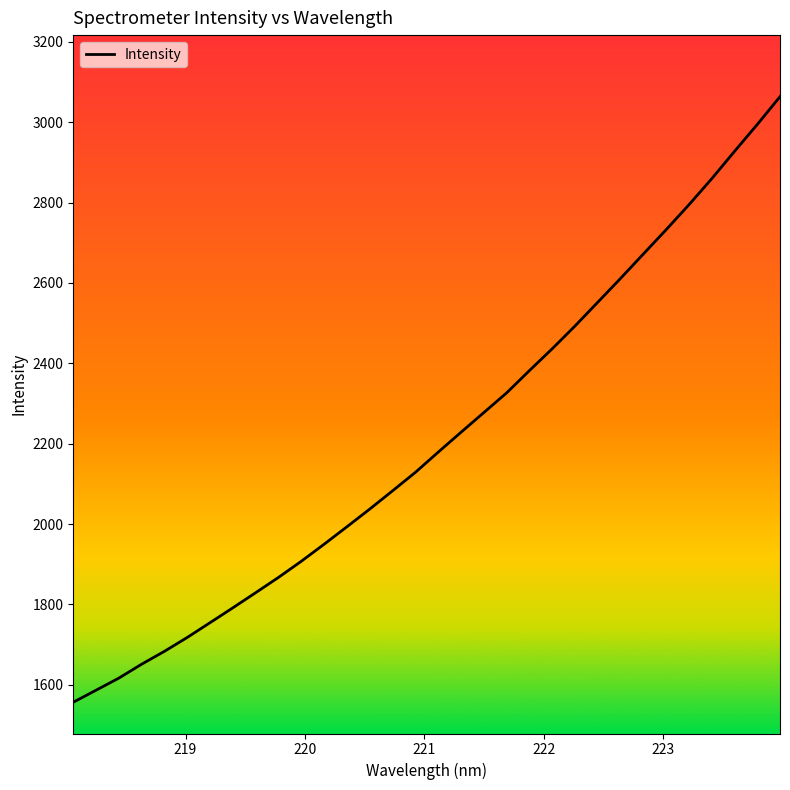

What is the difference between the maximum and minimum values?

1507.3